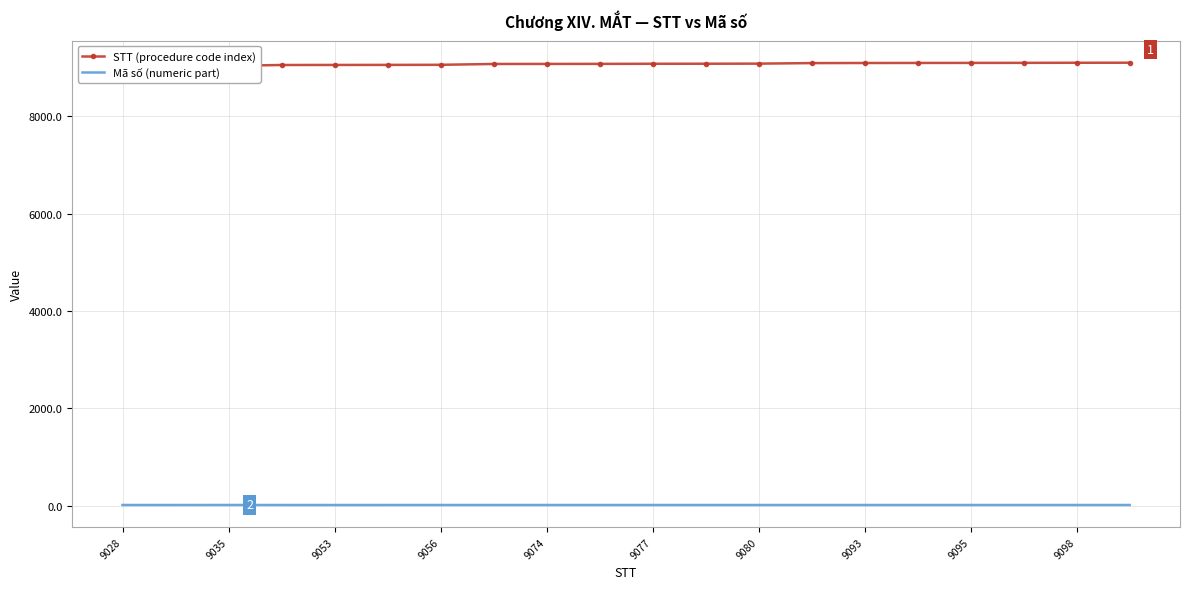

What is the sum of the Mã số (numeric part) values at 9098 and 15?

29.1